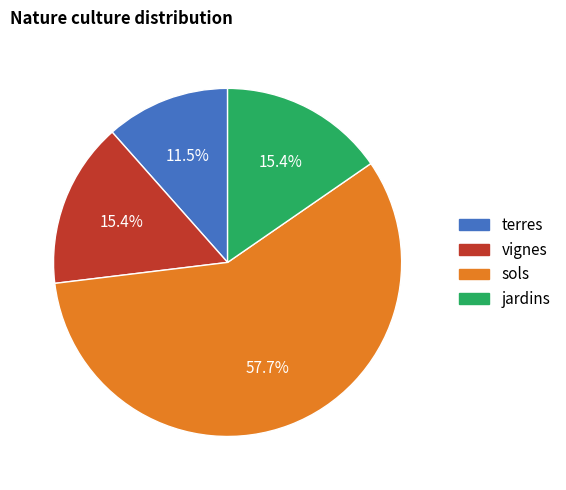

Which category has the smallest portion of the pie?

terres